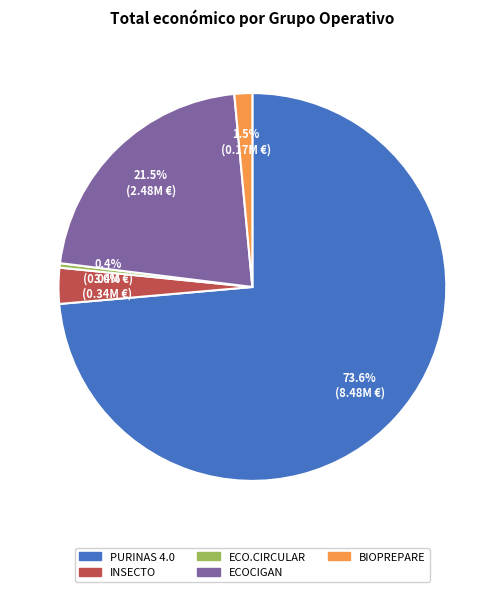

How much of the chart is everything except BIOPREPARE?

98.5%